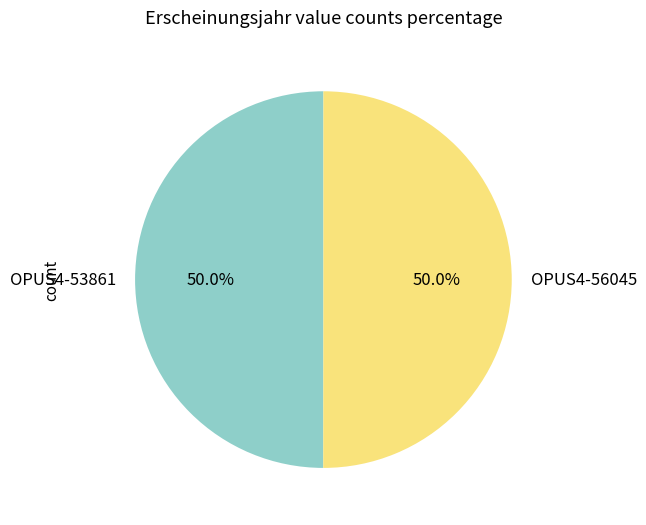

Approximately how many times larger is the value at OPUS4-56045 compared to OPUS4-53861?

1.0